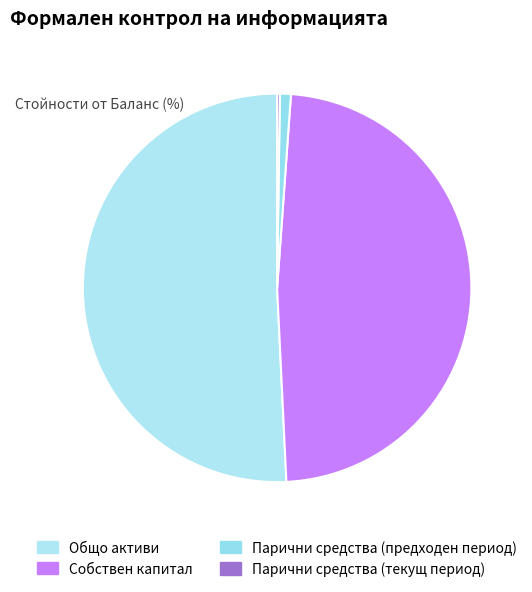

To the nearest percent, what is the average slice percentage?

25%